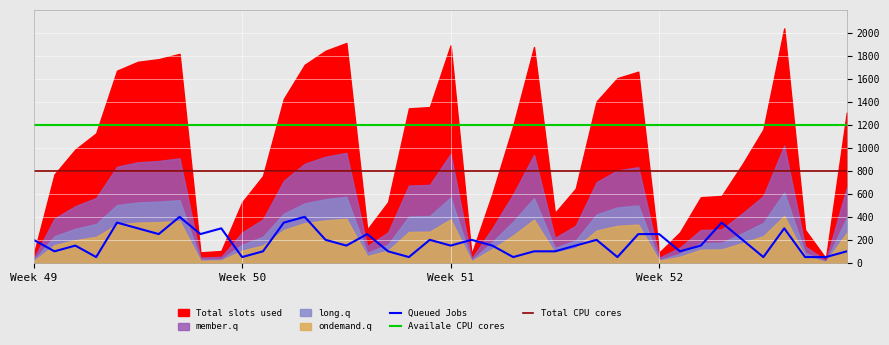

True or false: long.q and Total slots used intersect in this chart.

False